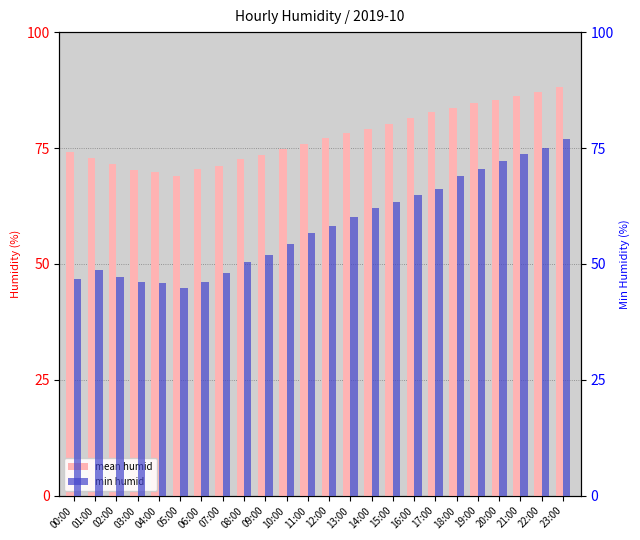

What position from the right is 17:00?

7